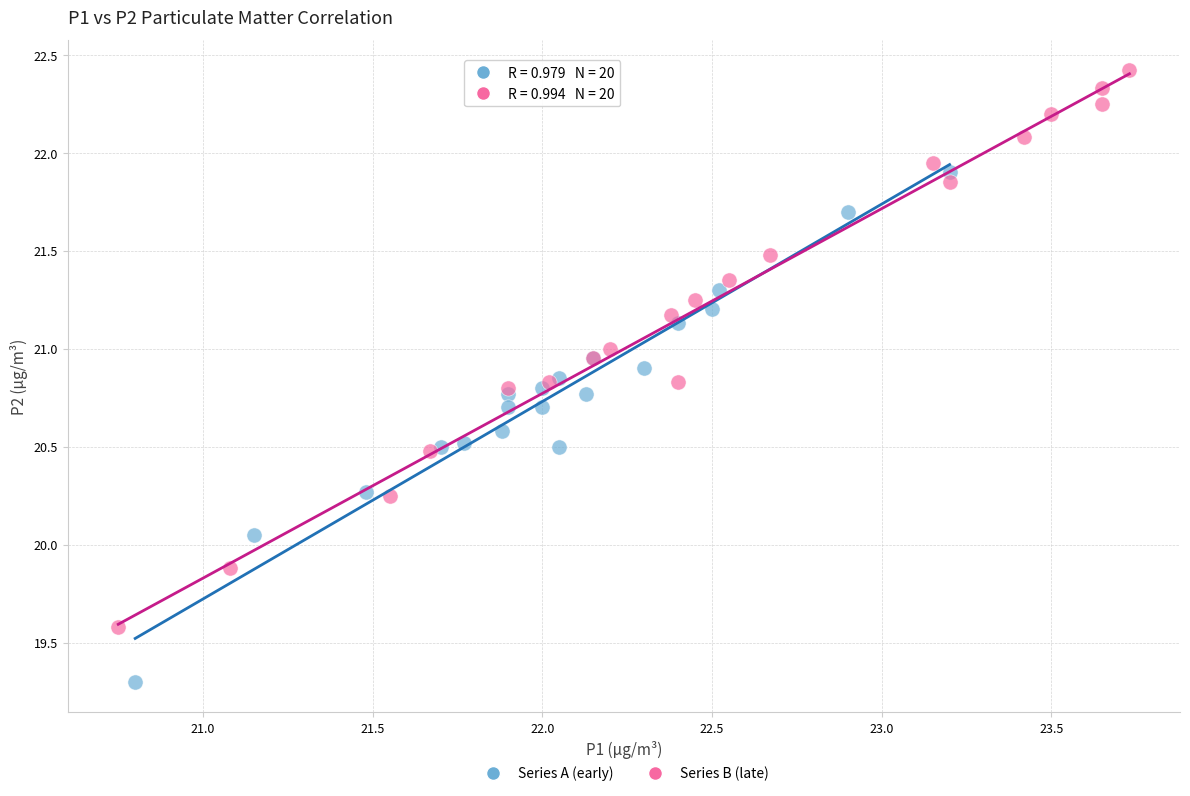

Which series has the widest spread of Y values?

Series B (late)